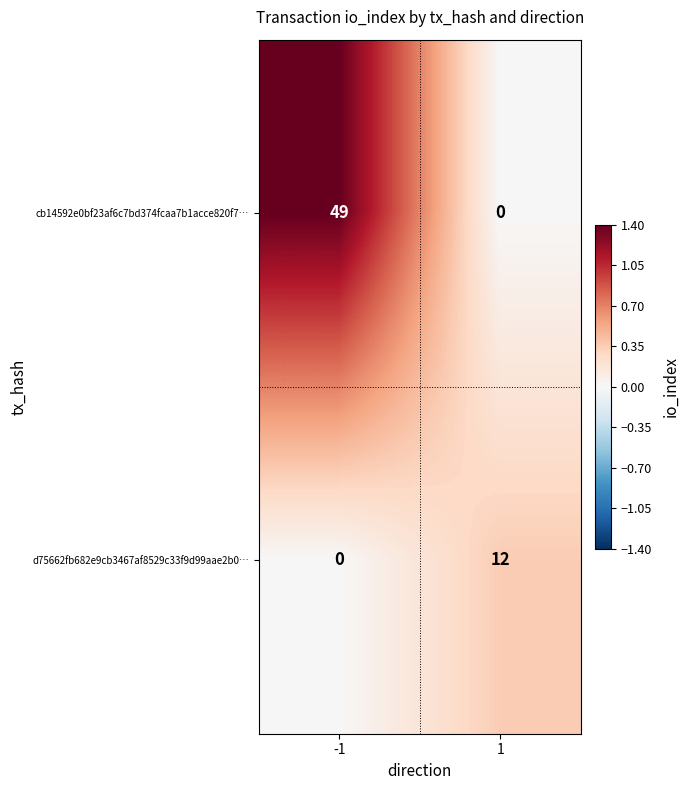

What is the difference between the highest and lowest values at 1?

12